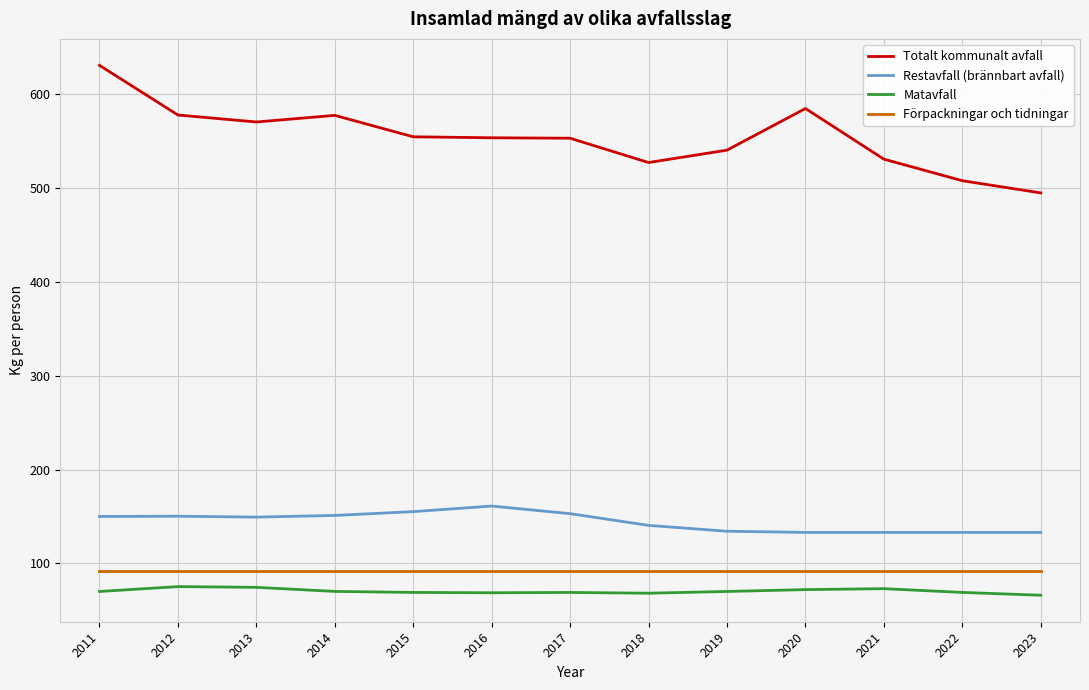

What is the difference between the Matavfall values at 2014 and 2022?

1.1